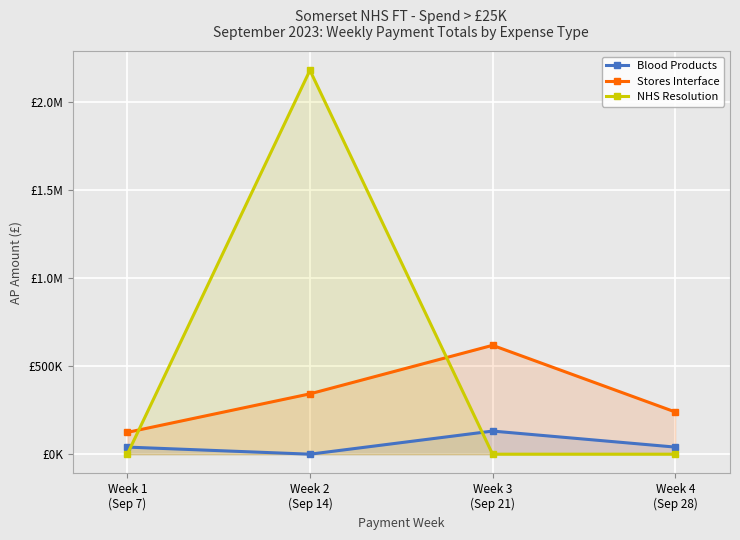

What is the value of the Stores Interface point at the 4th from the left?

239986.3